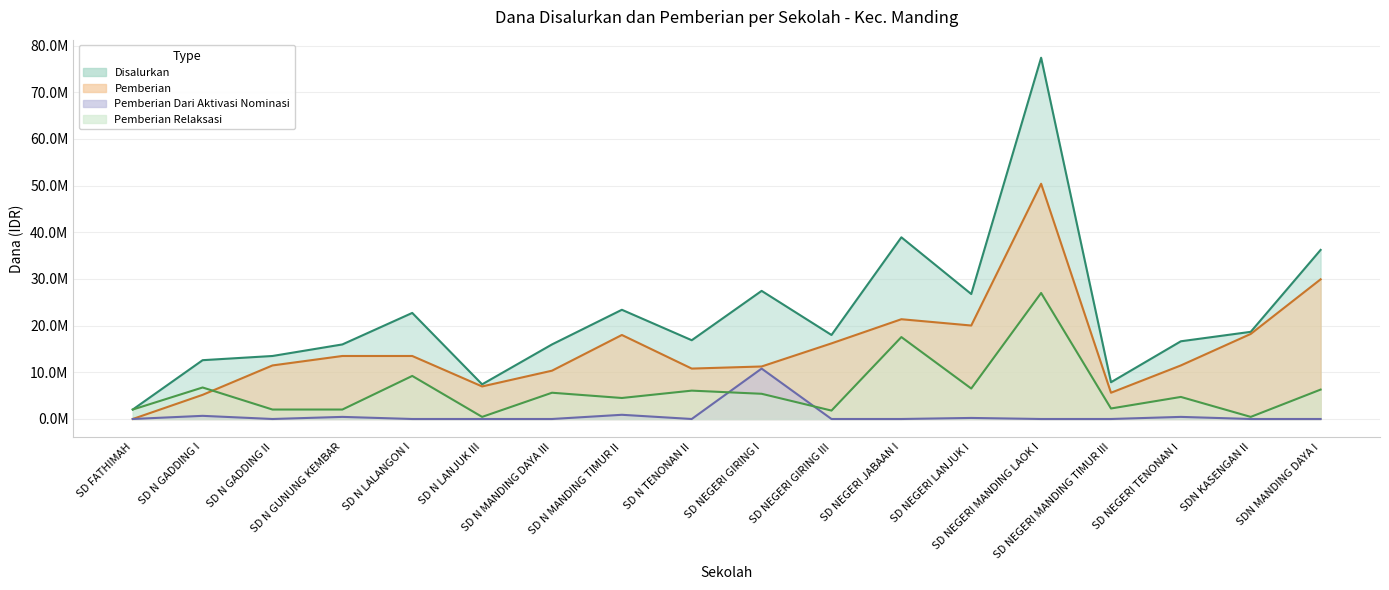

What is the sum of all Disalurkan values?

398475000